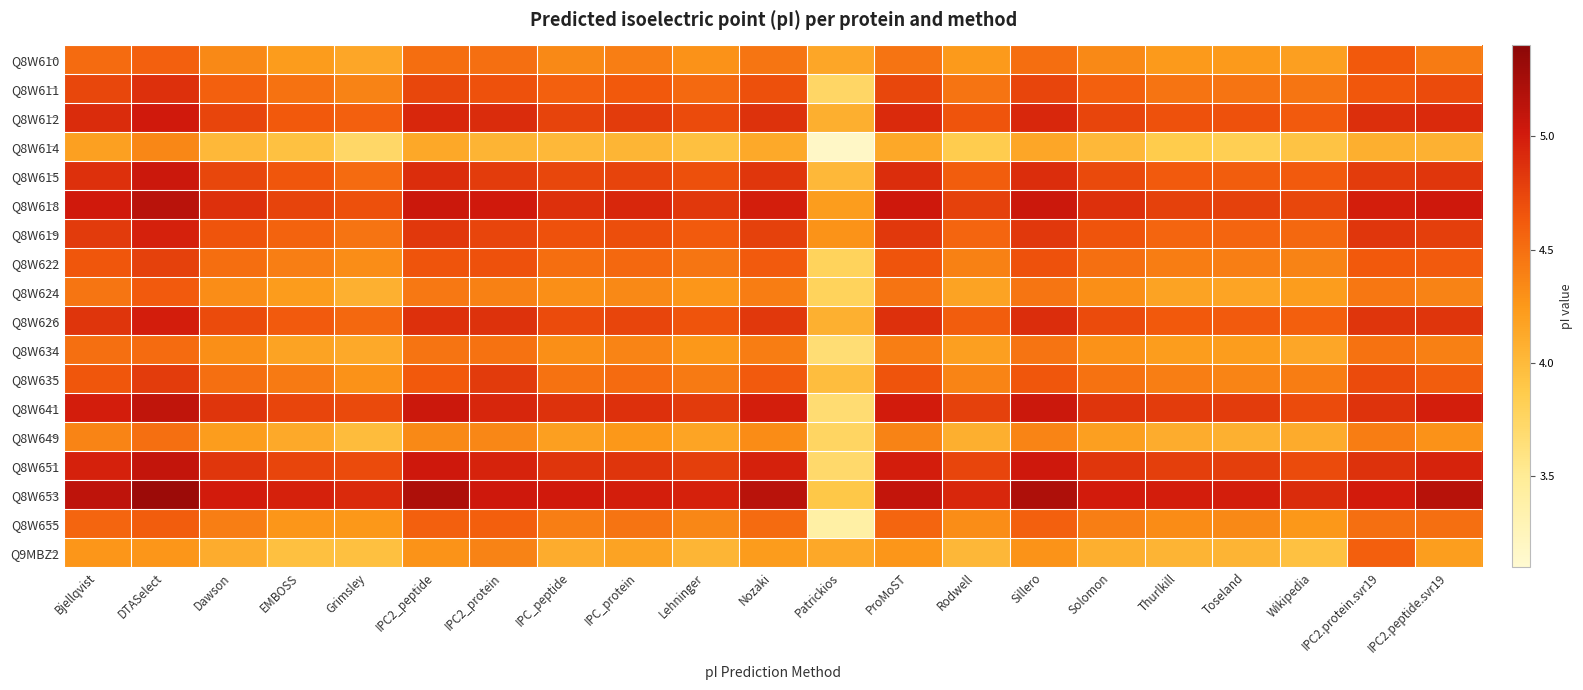

Which label corresponds to the largest value in the chart?

DTASelect